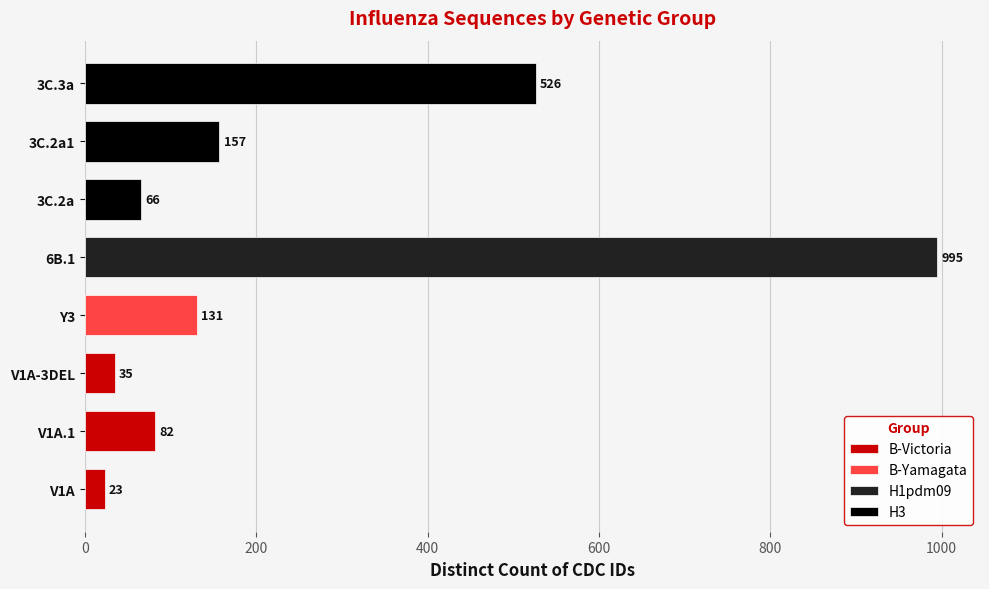

Approximately how many times larger is the value at 3C.2a1 compared to V1A-3DEL?

4.5